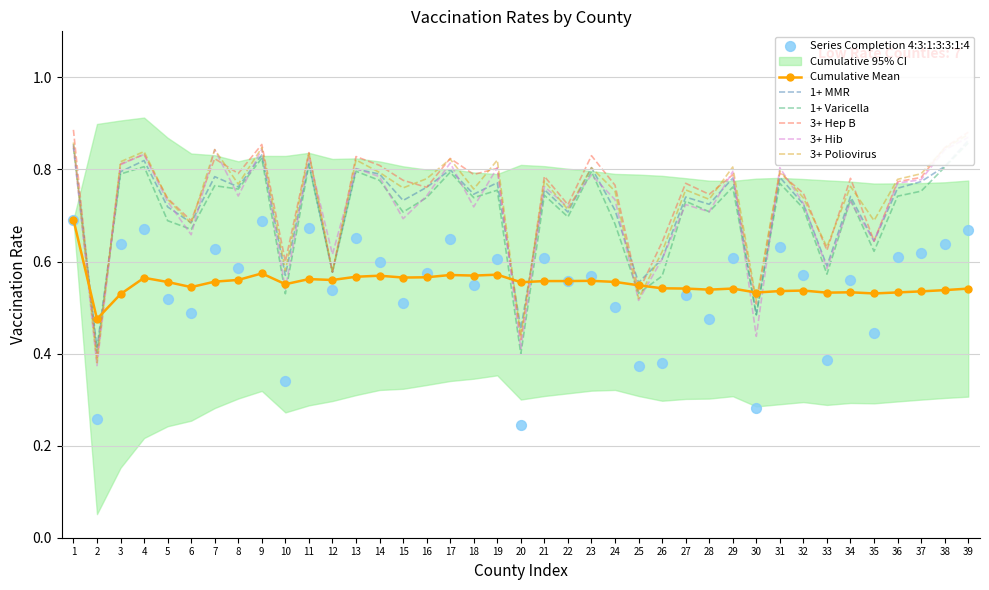

Which series has the largest Y range (max minus min)?

3+ Hep B